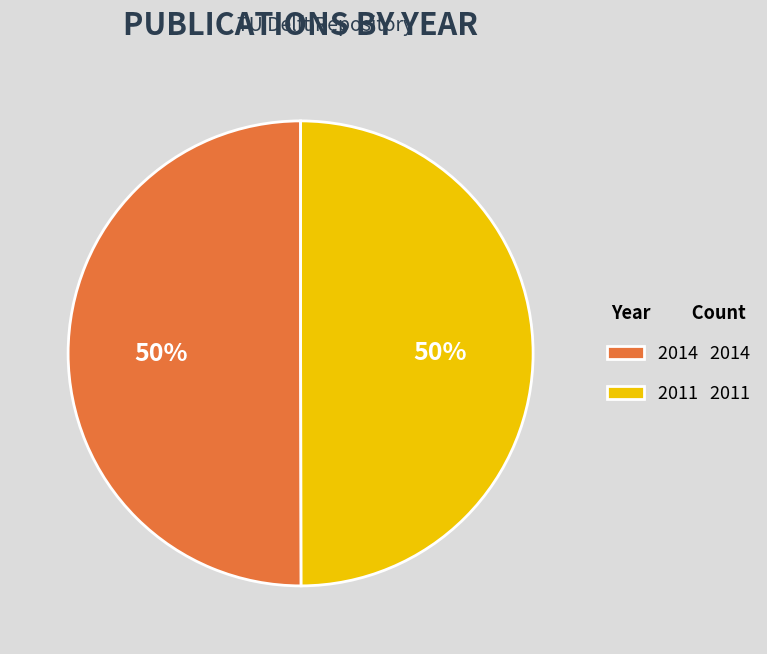

The 2014 slice represents 50% of the pie. True or false?

True